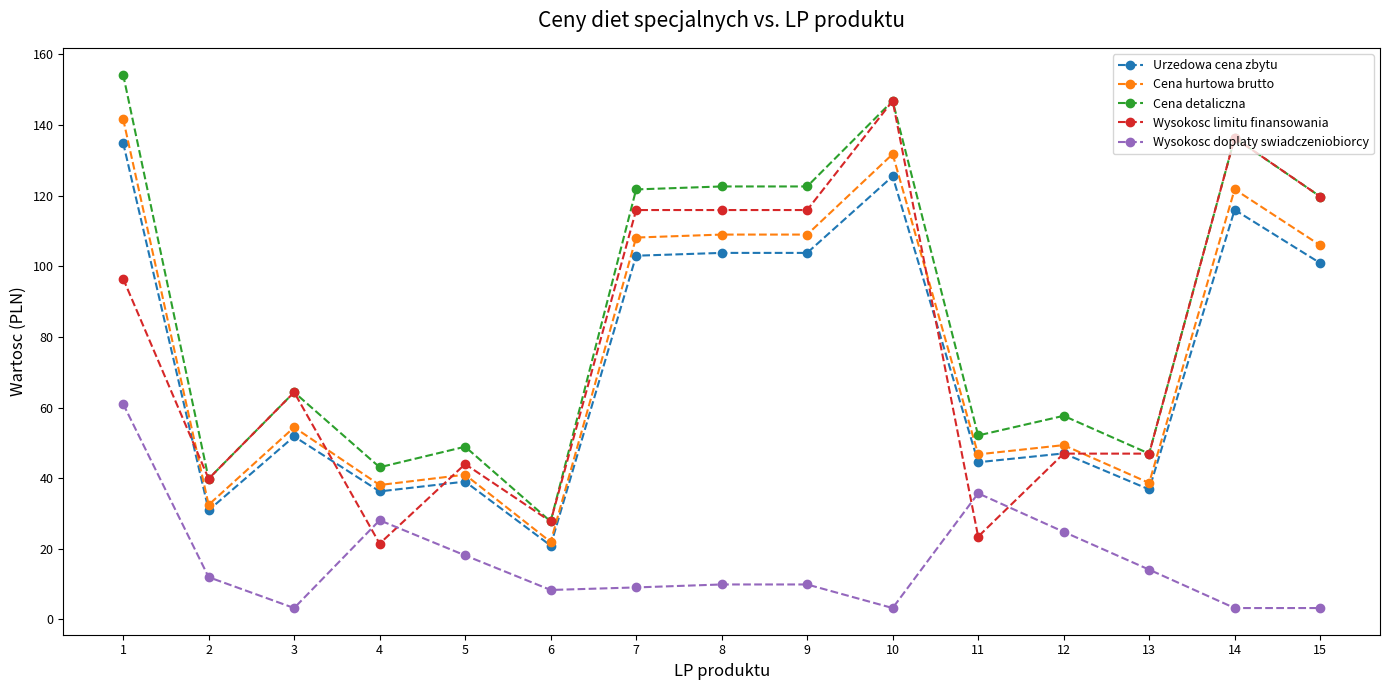

True or false: Urzedowa cena zbytu has more than 0 points higher than both neighbors.

True